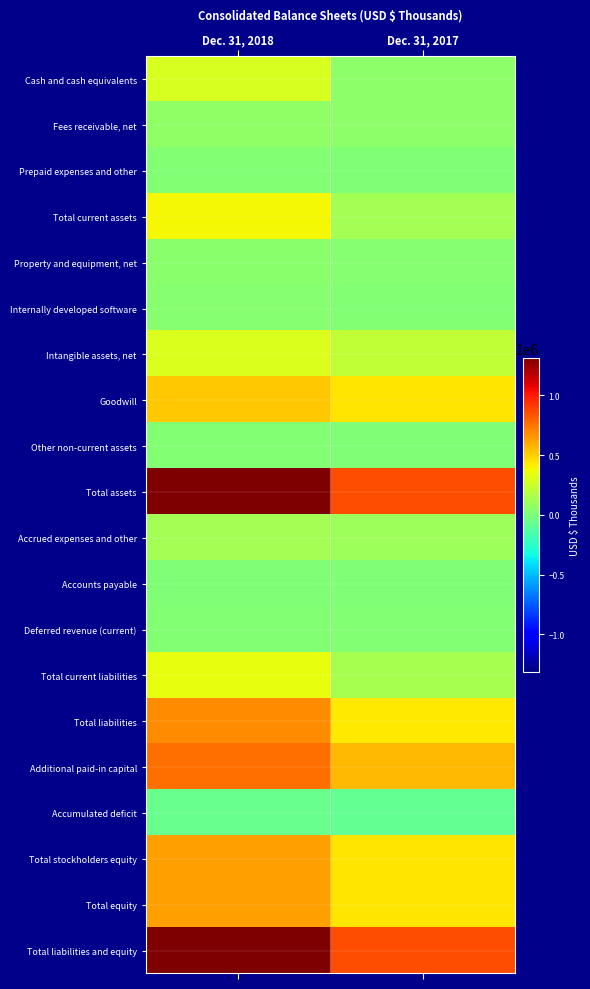

Reading left to right, what are all the values shown in this chart?

Cash and cash equivalents: Dec. 31, 2018=289345	Dec. 31, 2017=60115
Fees receivable, net: Dec. 31, 2018=68004	Dec. 31, 2017=51522
Prepaid expenses and other: Dec. 31, 2018=23557	Dec. 31, 2017=19470
Total current assets: Dec. 31, 2018=380906	Dec. 31, 2017=131107
Property and equipment, net: Dec. 31, 2018=44991	Dec. 31, 2017=35909
Internally developed software: Dec. 31, 2018=38209	Dec. 31, 2017=22174
Intangible assets, net: Dec. 31, 2018=305241	Dec. 31, 2017=222731
Goodwill: Dec. 31, 2018=519102	Dec. 31, 2017=432955
Other non-current assets: Dec. 31, 2018=25298	Dec. 31, 2017=17176
Total assets: Dec. 31, 2018=1313747	Dec. 31, 2017=862052
Accrued expenses and other: Dec. 31, 2018=133298	Dec. 31, 2017=105897
Accounts payable: Dec. 31, 2018=19567	Dec. 31, 2017=11097
Deferred revenue (current): Dec. 31, 2018=23988	Dec. 31, 2017=21246
Total current liabilities: Dec. 31, 2018=343296	Dec. 31, 2017=140355
Total liabilities: Dec. 31, 2018=681145	Dec. 31, 2017=424482
Additional paid-in capital: Dec. 31, 2018=761128	Dec. 31, 2017=556257
Accumulated deficit: Dec. 31, 2018=-58882	Dec. 31, 2017=-73854
Total stockholders equity: Dec. 31, 2018=633700	Dec. 31, 2017=436272
Total equity: Dec. 31, 2018=632602	Dec. 31, 2017=436670
Total liabilities and equity: Dec. 31, 2018=1313747	Dec. 31, 2017=862052